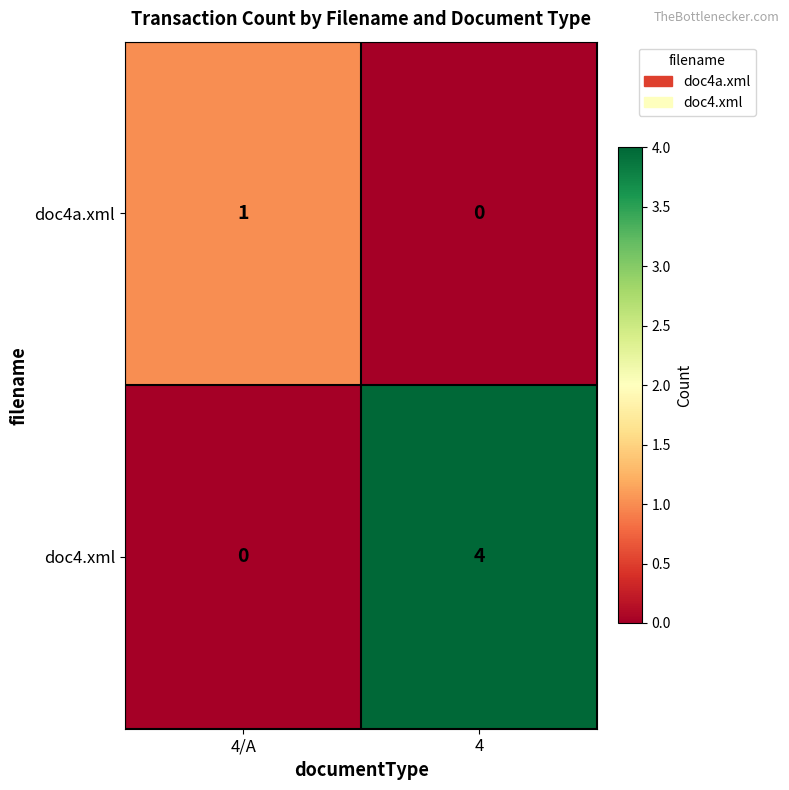

Which series has the largest total across all categories?

doc4.xml